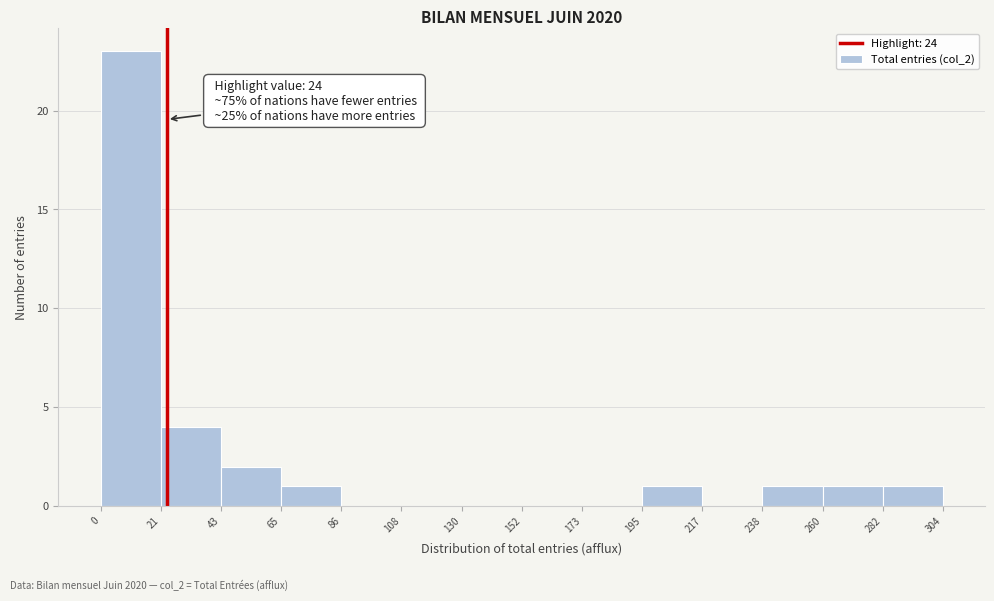

Over which range of the x-axis is the bar tallest?

0 to 21